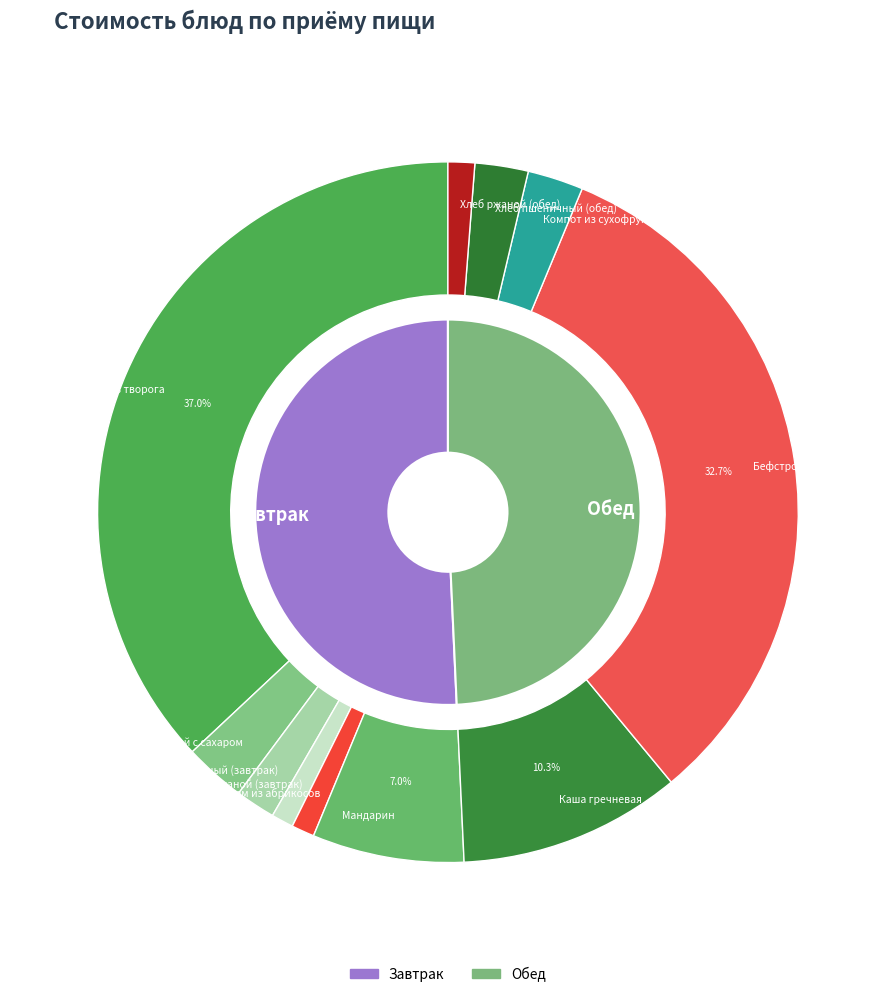

Which category has the biggest portion of the pie?

Запеканка из творога